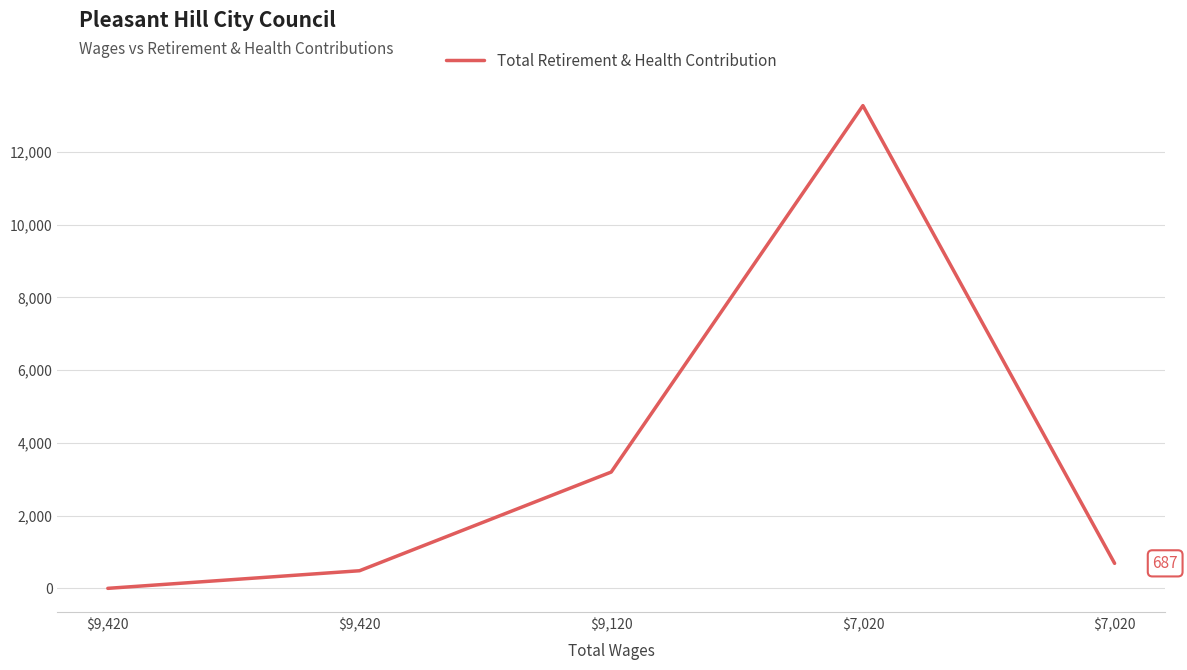

Reading left to right, list all the values displayed in this chart.

$9,420=0	$9,420=484	$9,120=3197	$7,020=13271	$7,020=687